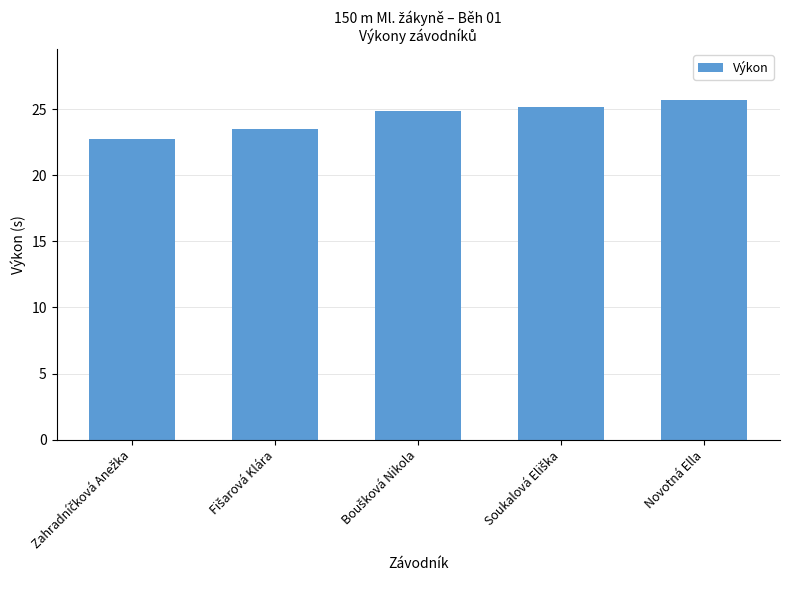

What is the value of the 3rd bar from the left?

24.9